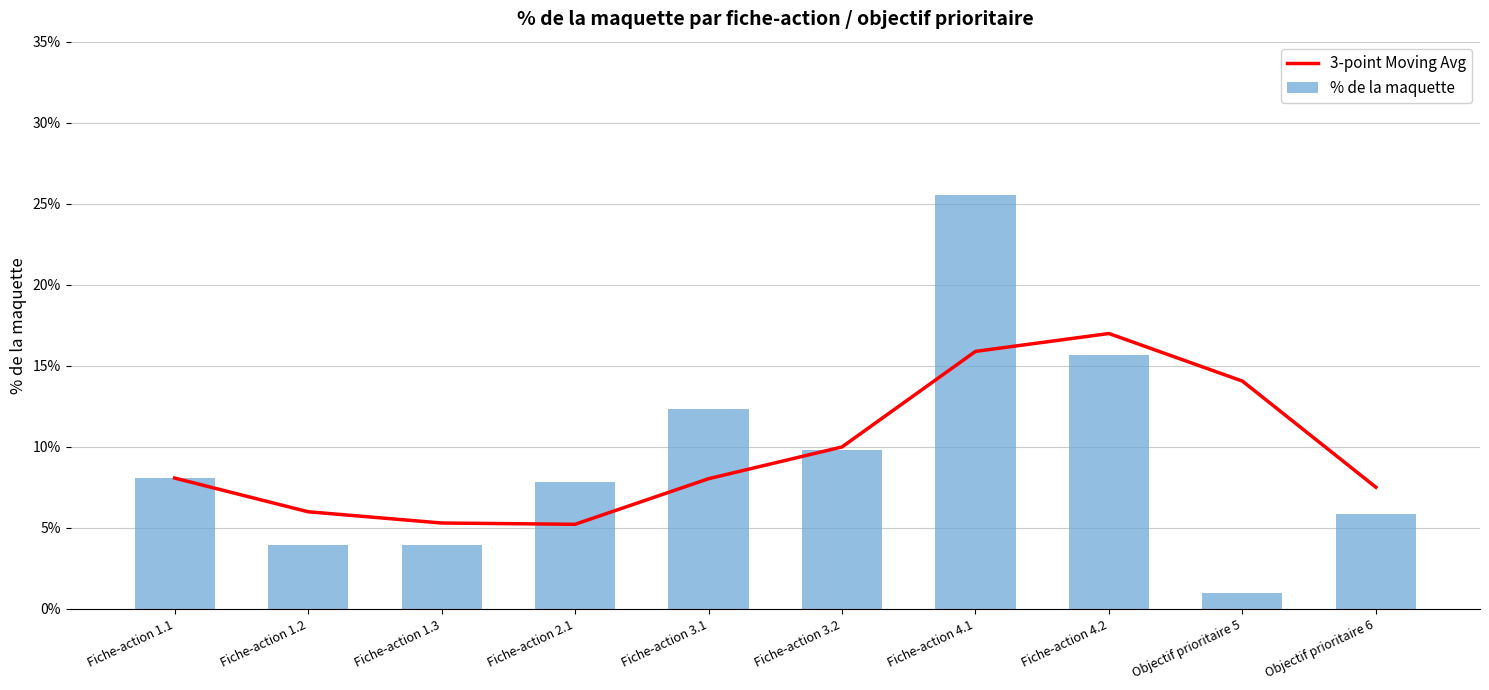

At how many categories does at least one series exceed 0?

10